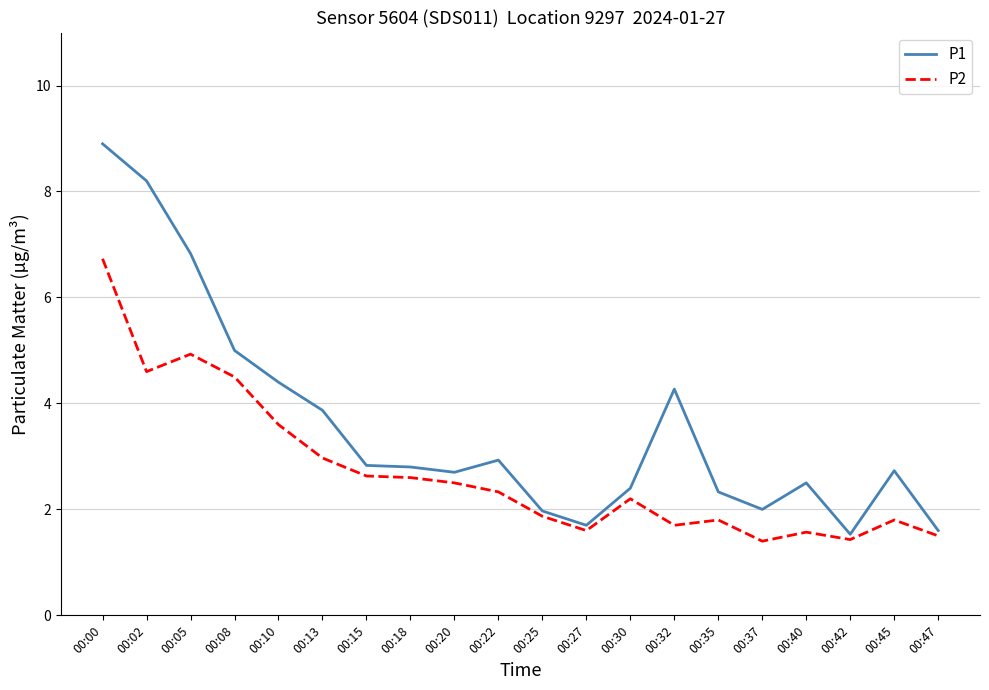

Reading right to left, extract all data points from this chart.

P1: 1.6	2.7	1.5	2.5	2.0	2.3	4.3	2.4	1.7	2.0	2.9	2.7	2.8	2.8	3.9	4.4	5.0	6.8	8.2	8.9
P2: 1.5	1.8	1.4	1.6	1.4	1.8	1.7	2.2	1.6	1.9	2.3	2.5	2.6	2.6	3.0	3.6	4.5	4.9	4.6	6.7